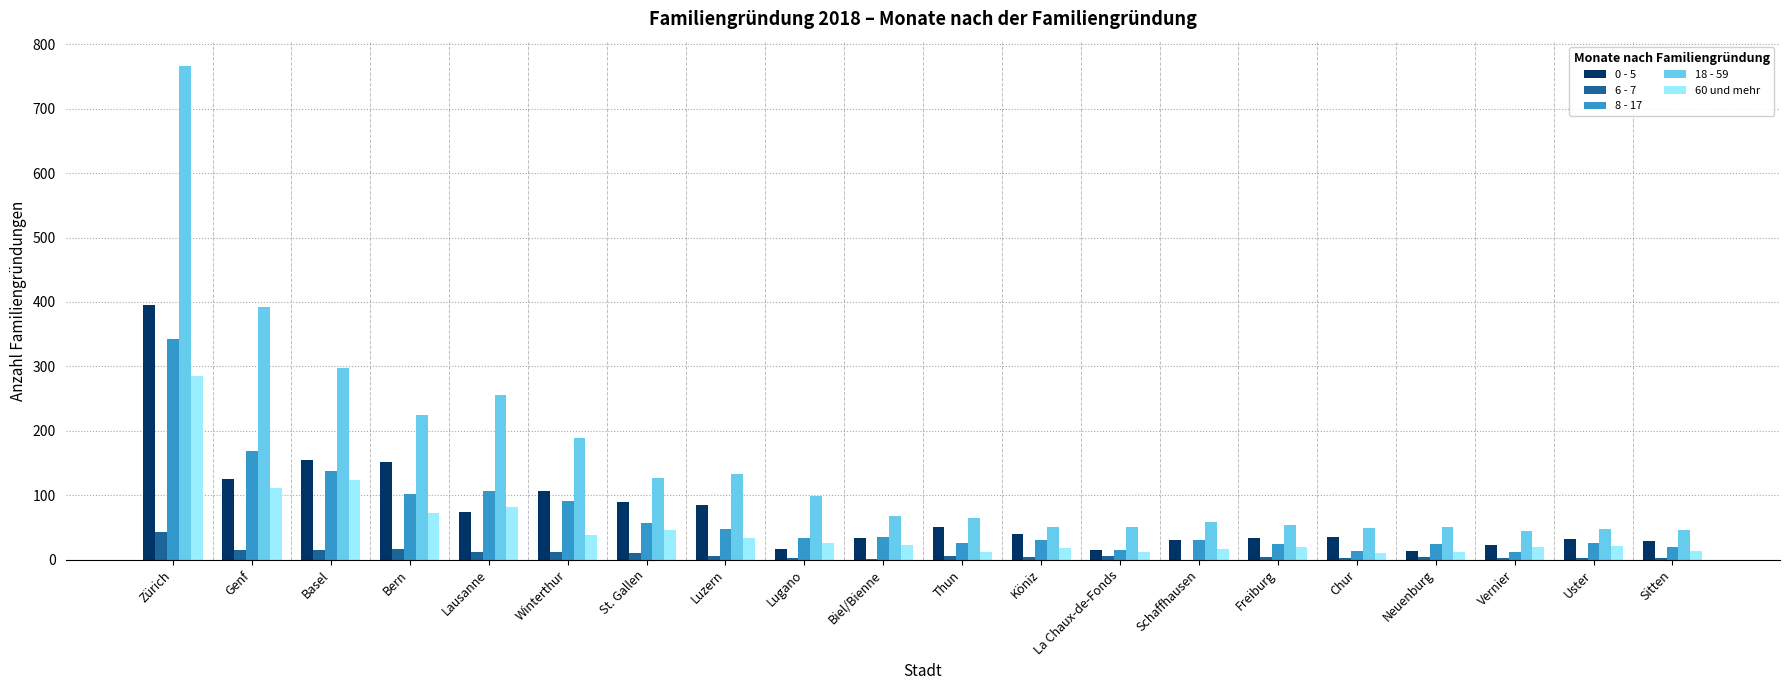

What is the difference between the 60 und mehr values at Biel/Bienne and Chur?

12